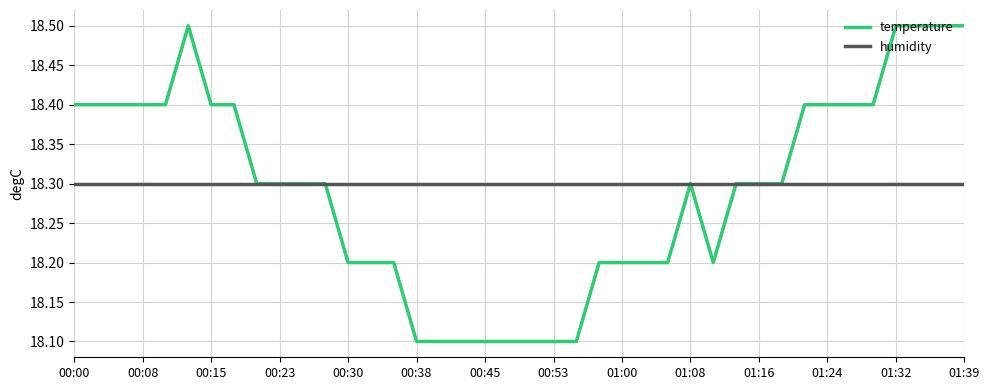

What is the difference between the maximum and second lowest values in the temperature series?

0.4